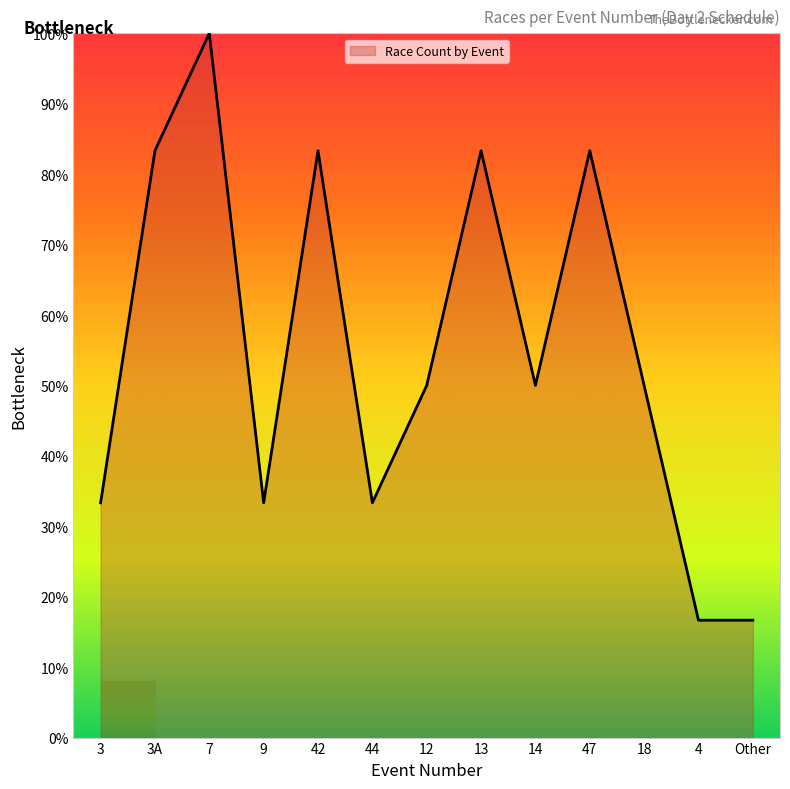

True or false: the data shows 16.7 at 4.

True